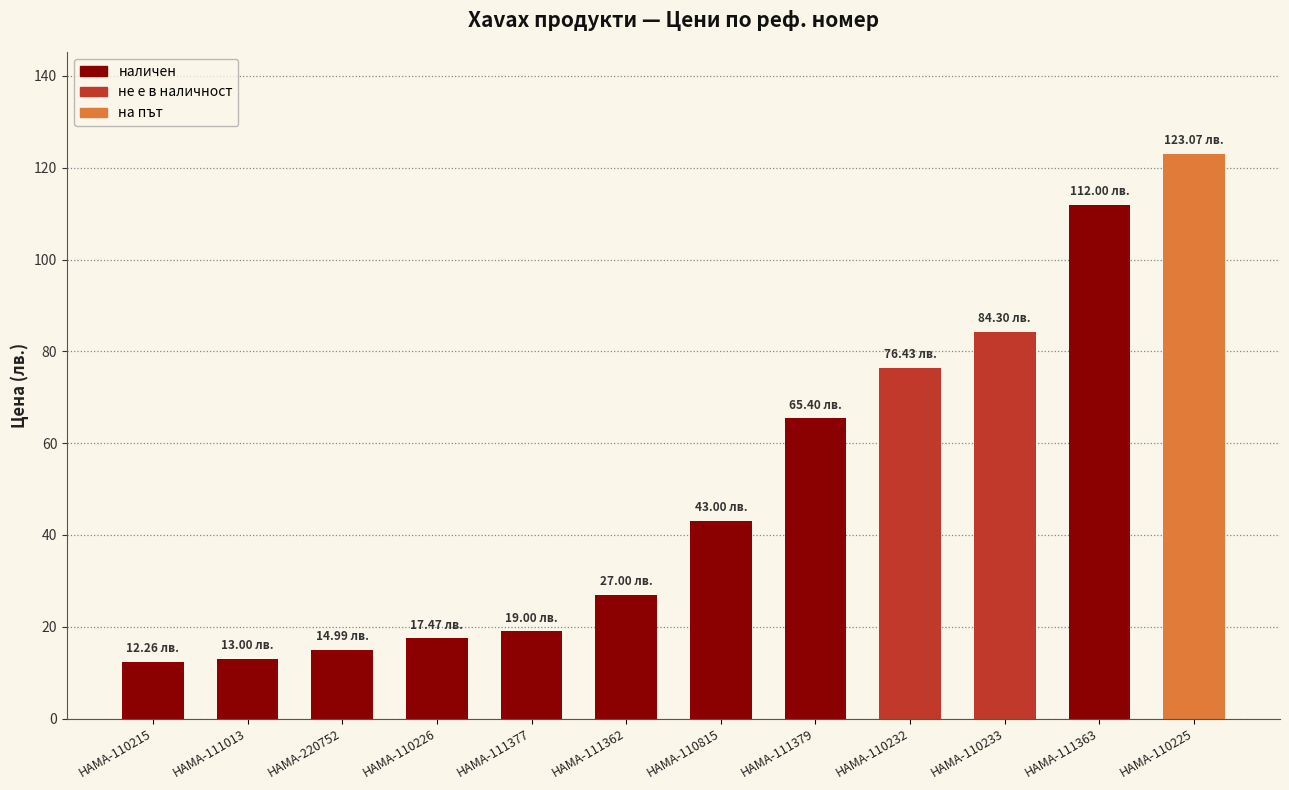

Reading left to right, extract all data points from this chart.

HAMA-110215=12.3	HAMA-111013=13.0	HAMA-220752=15.0	HAMA-110226=17.5	HAMA-111377=19.0	HAMA-111362=27.0	HAMA-110815=43.0	HAMA-111379=65.4	HAMA-110232=76.4	HAMA-110233=84.3	HAMA-111363=112.0	HAMA-110225=123.1